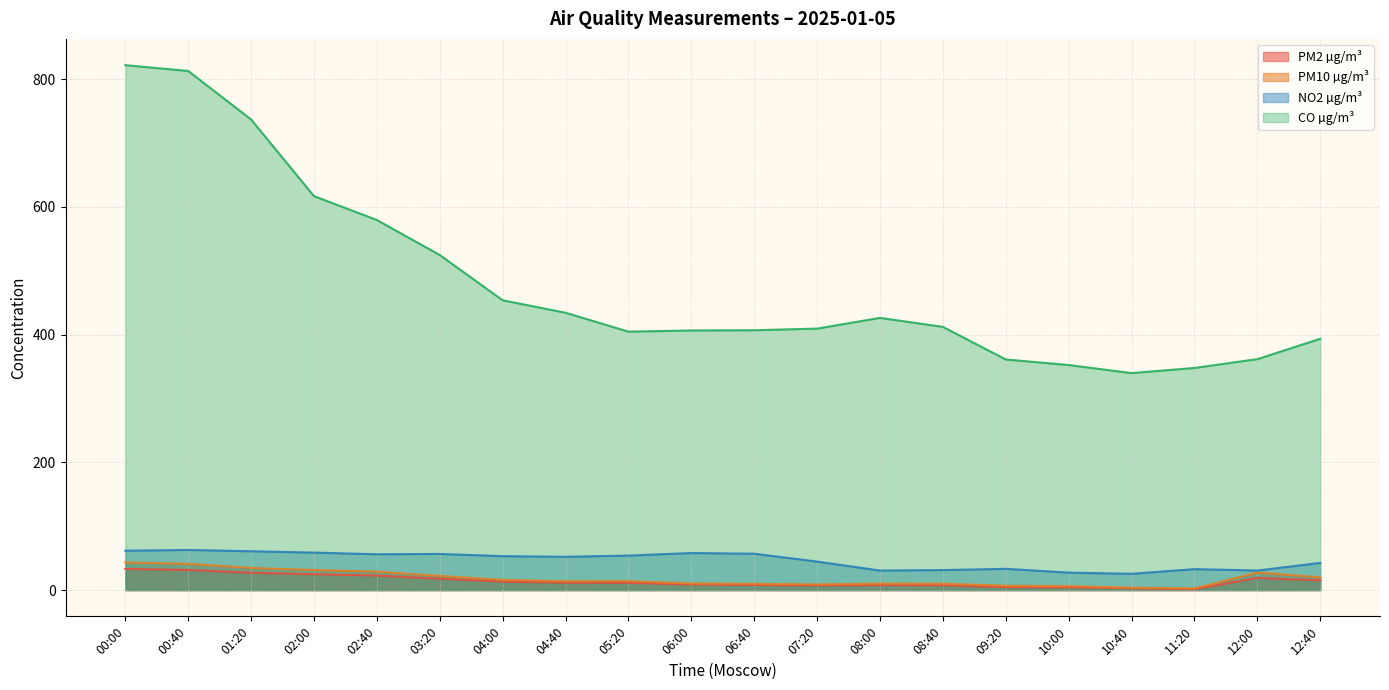

How many lines are shown in the chart?

4